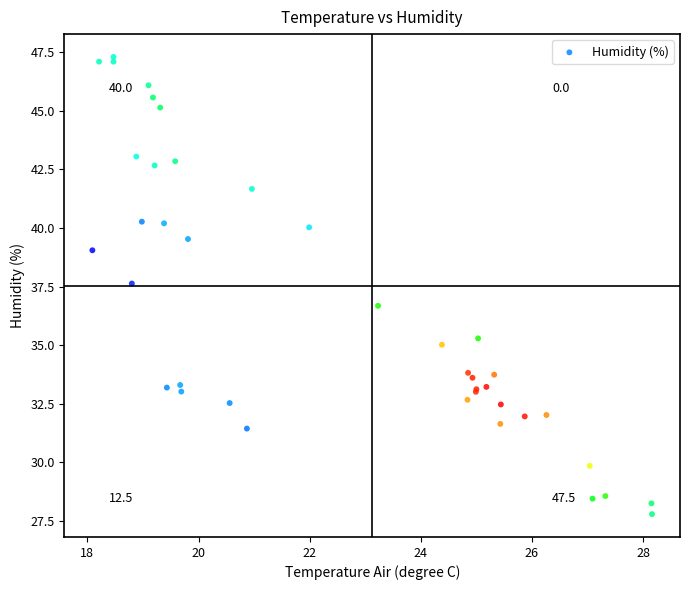

What Y value in the scatter plot is closest to 37?

36.7